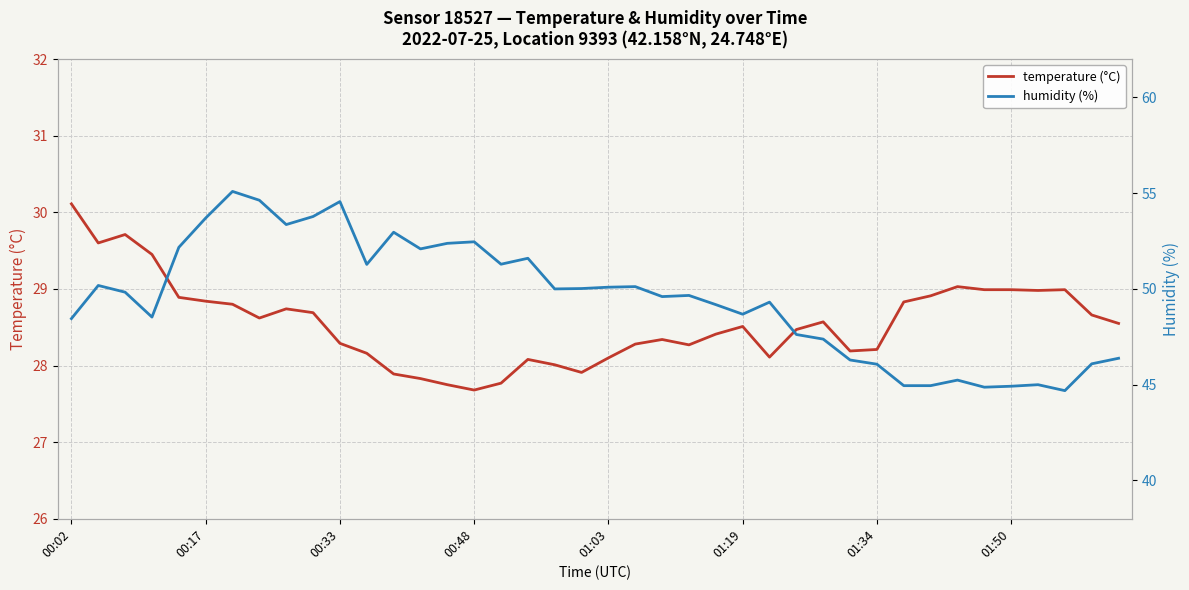

The temperature (°C) series shows 51.0 at 01:50. True or false?

False